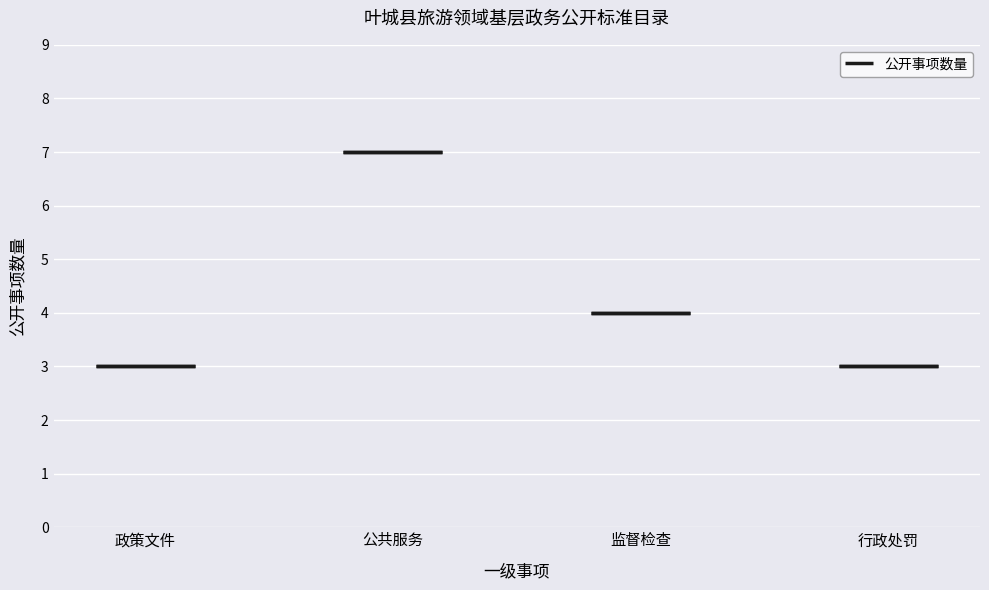

How many values exceed 4?

1